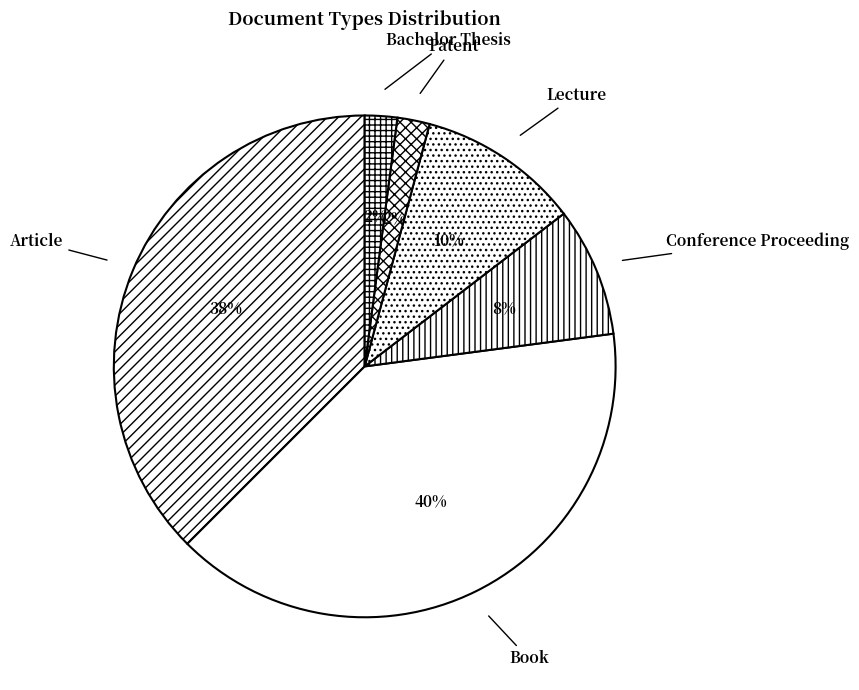

Which slice is the largest?

Book